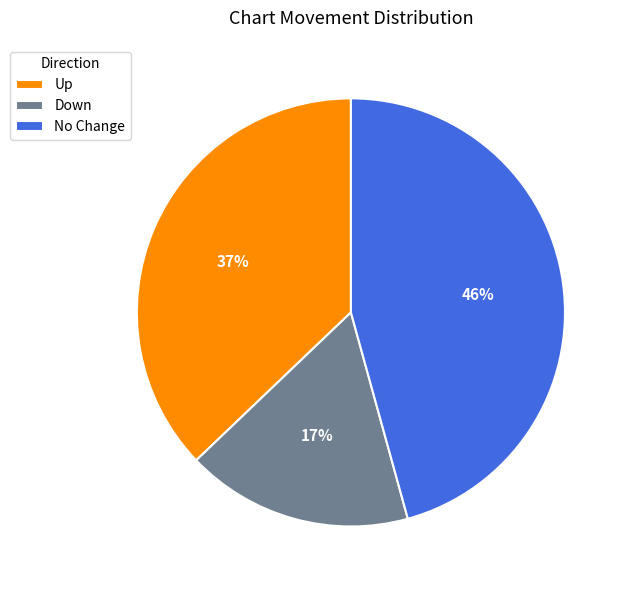

Which category has the biggest portion of the pie?

No Change